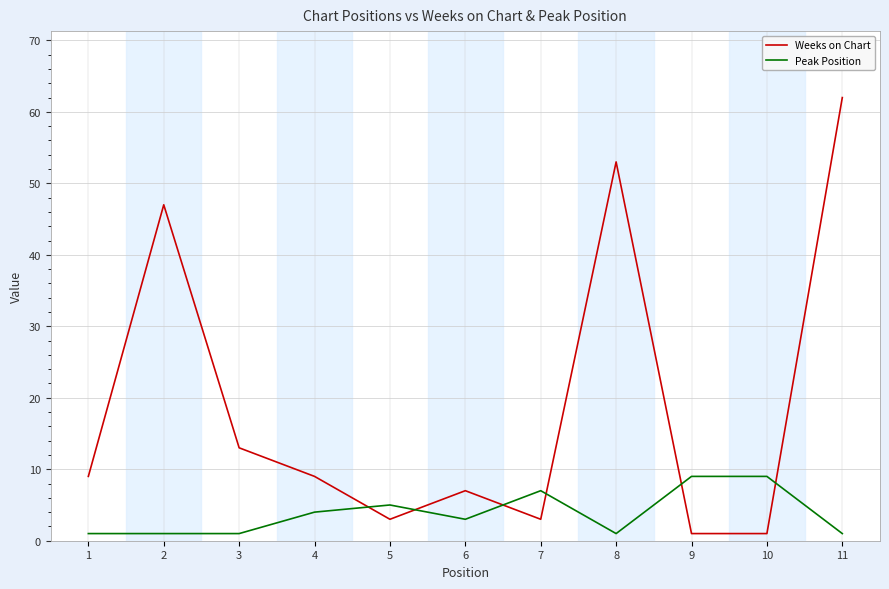

What is the difference between the maximum and minimum values in the Weeks on Chart series?

61